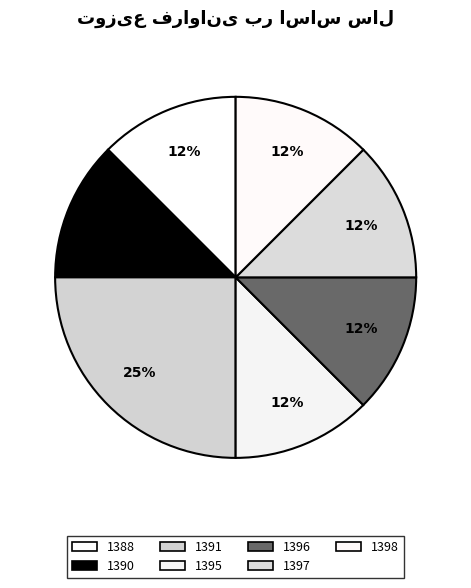

How many slices are in this pie chart?

7